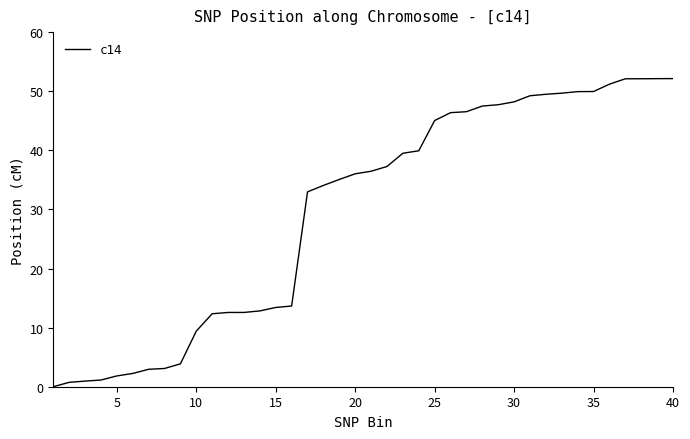

What is the maximum value shown in the chart?

52.1